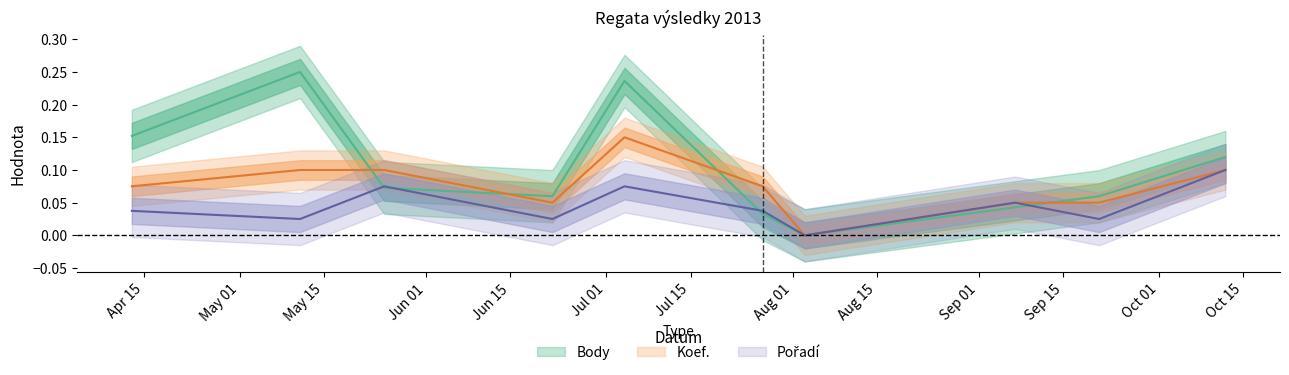

Reading right to left, list all the values displayed in this chart.

Body: 0.1	0.1	0.0	0.0	0.0	0.2	0.1	0.1	0.2	0.2
Koef.: 0.1	0.0	0.0	0.0	0.1	0.1	0.0	0.1	0.1	0.1
Pořadí: 0.1	0.0	0.1	0.0	0.0	0.1	0.0	0.1	0.0	0.0